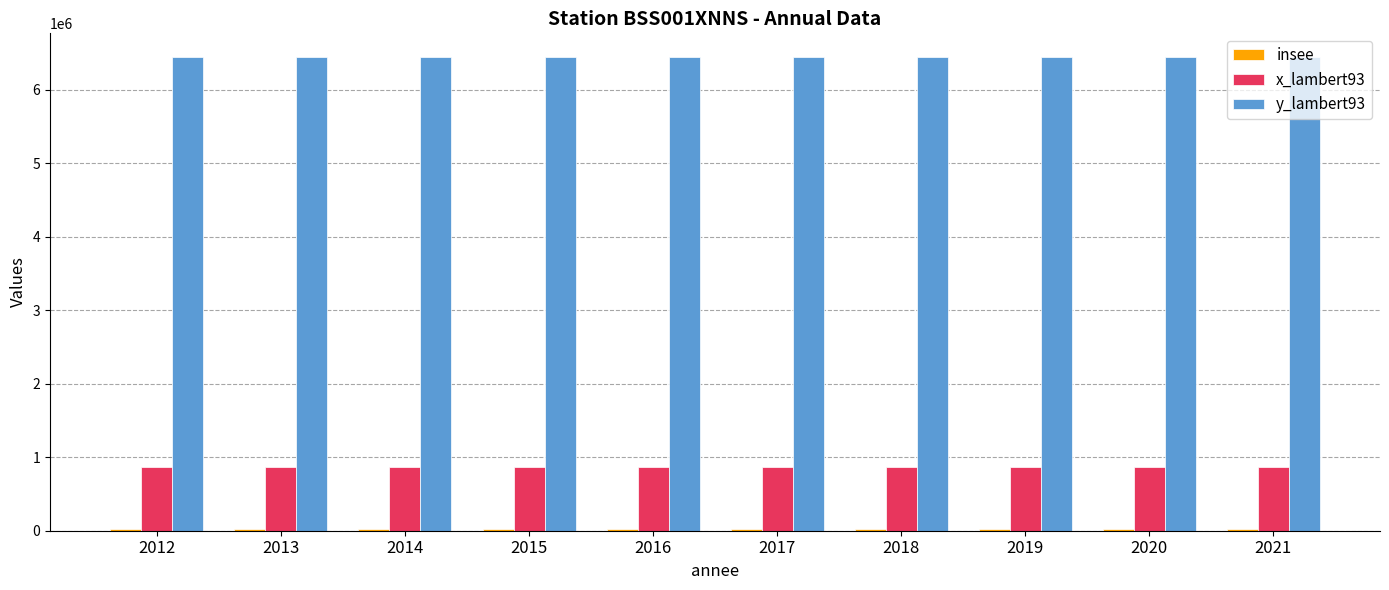

What is the value of the x_lambert93 bar at the 4th from the left?

861465